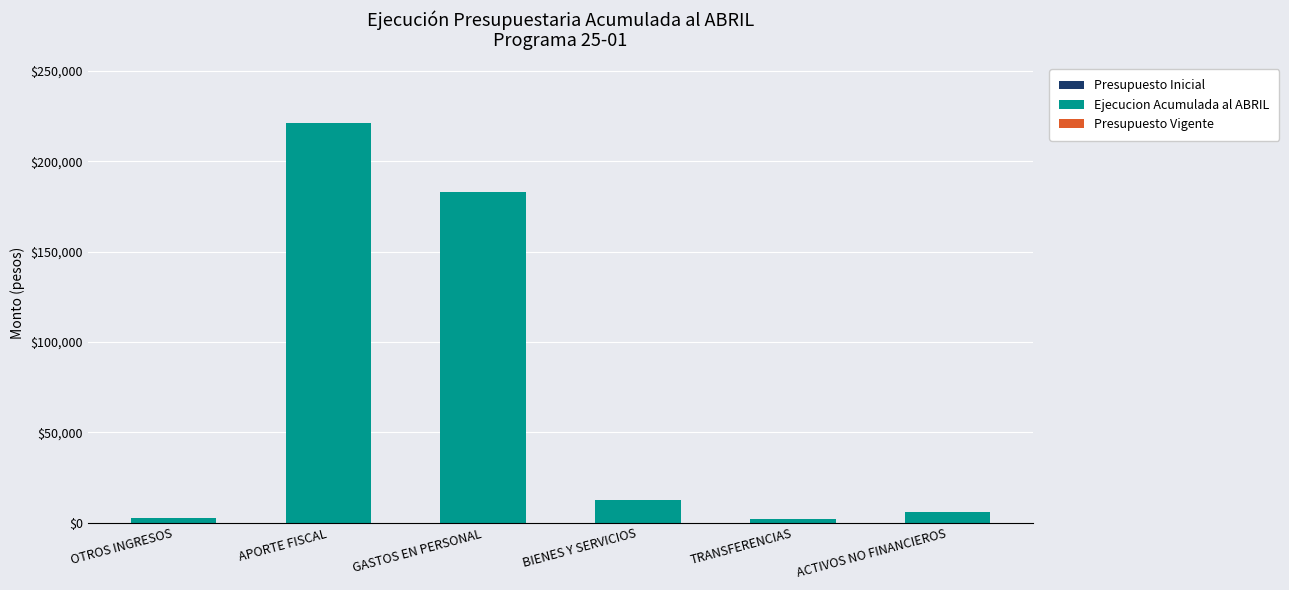

What is the label of the 1st bar from the left?

OTROS INGRESOS